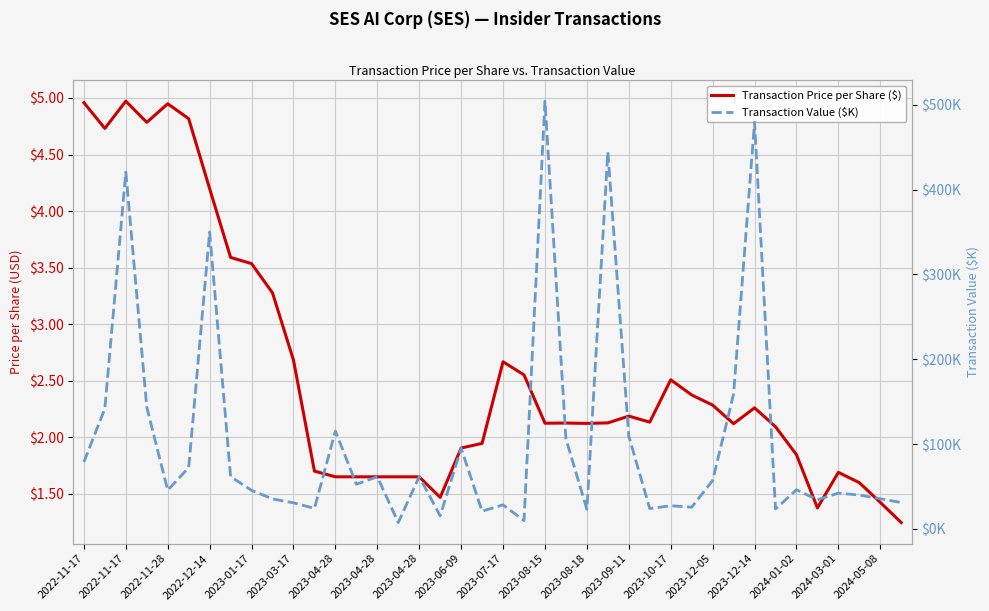

How many lines are shown in the chart?

2